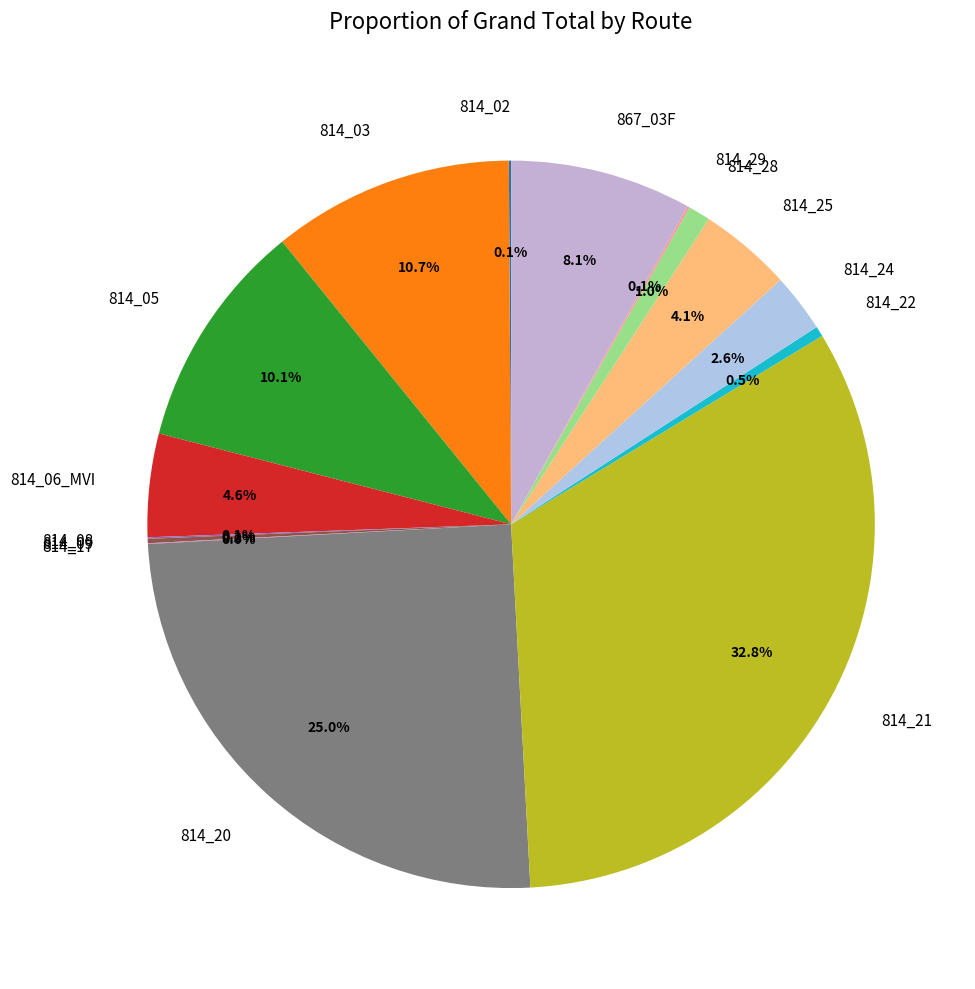

Is there any slice that represents more than half of the pie?

No